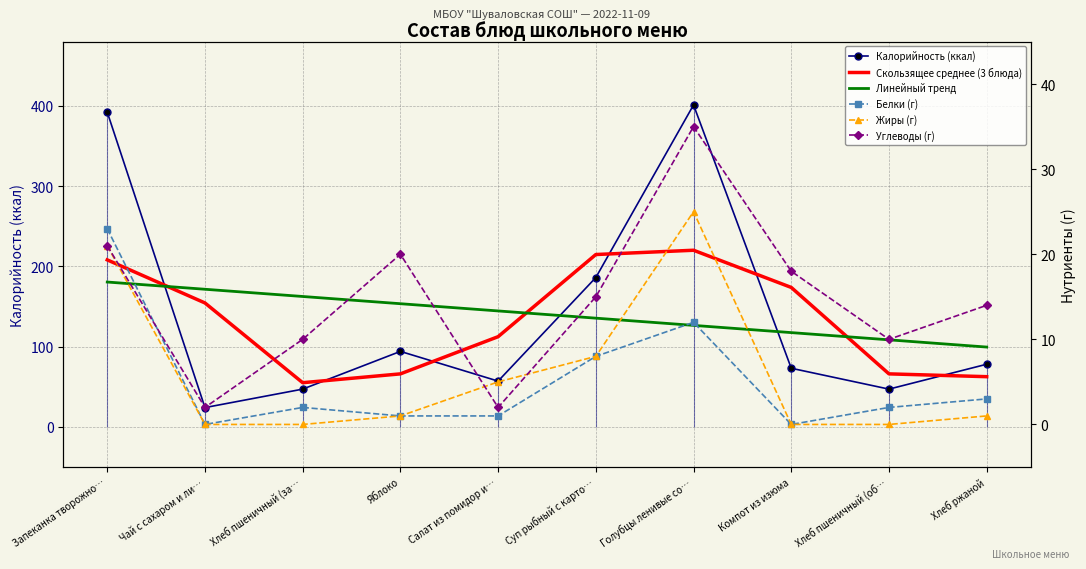

Rank the series by their maximum value, from lowest to highest.

Белки (г), Жиры (г), Углеводы (г), Линейный тренд, Скользящее среднее (3 блюда), Калорийность (ккал)